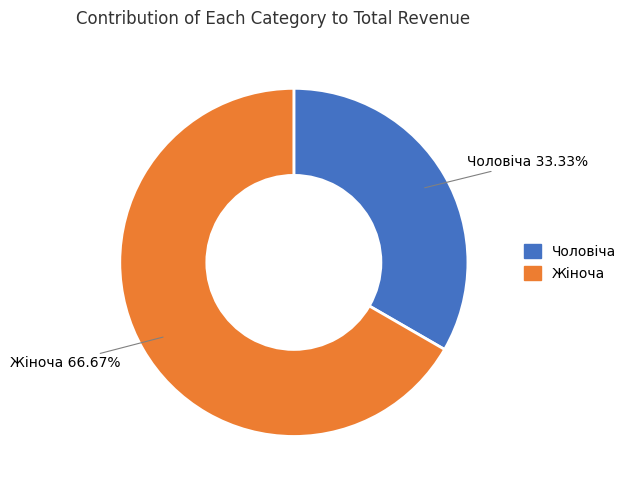

To the nearest percent, what is the difference between the Чоловіча and Жіноча slice percentages?

33%